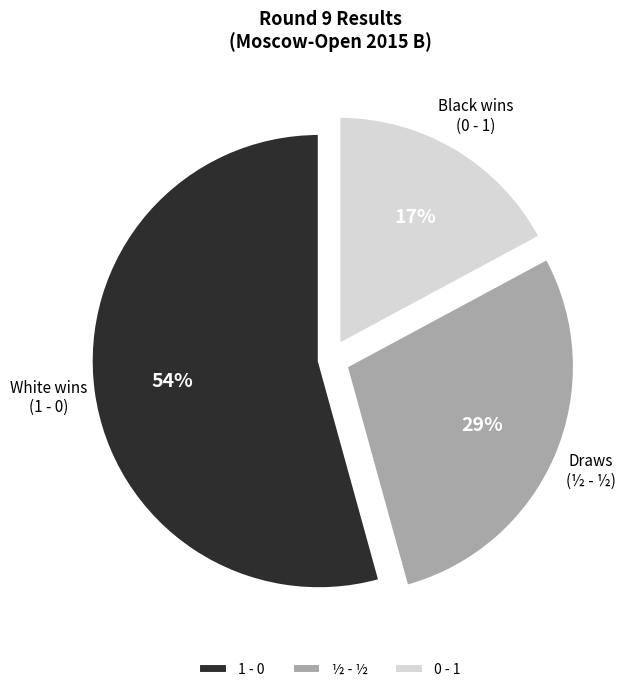

What percentage is the ½ - ½ slice, to the nearest percent?

29%